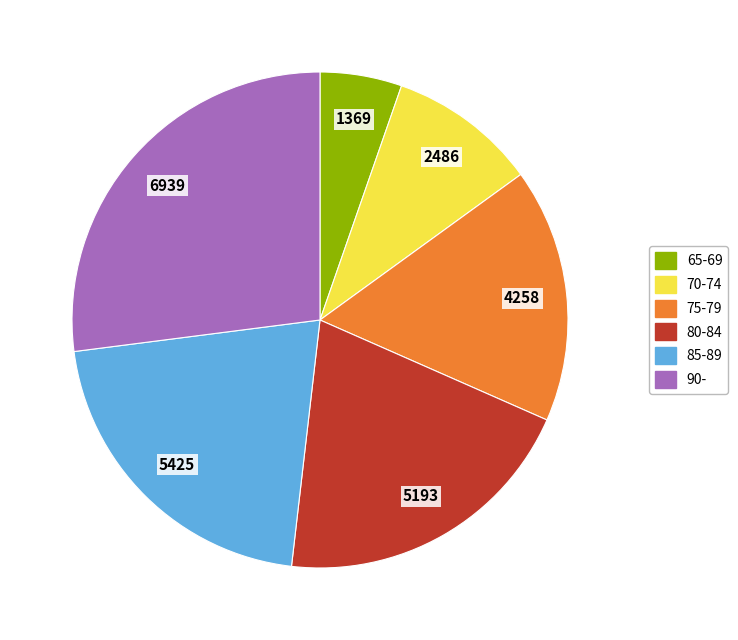

Do 85-89 and 70-74 together represent more than half of the pie?

No